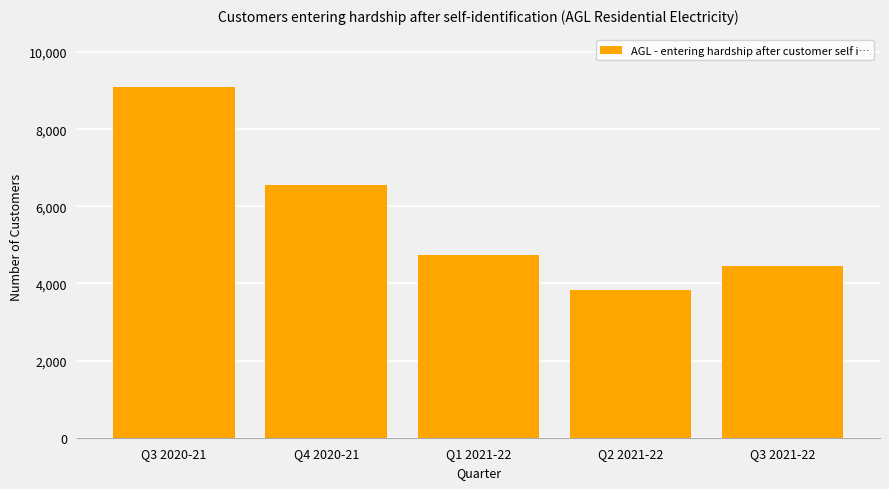

Rank the categories by value from lowest to highest.

Q2 2021-22, Q3 2021-22, Q1 2021-22, Q4 2020-21, Q3 2020-21